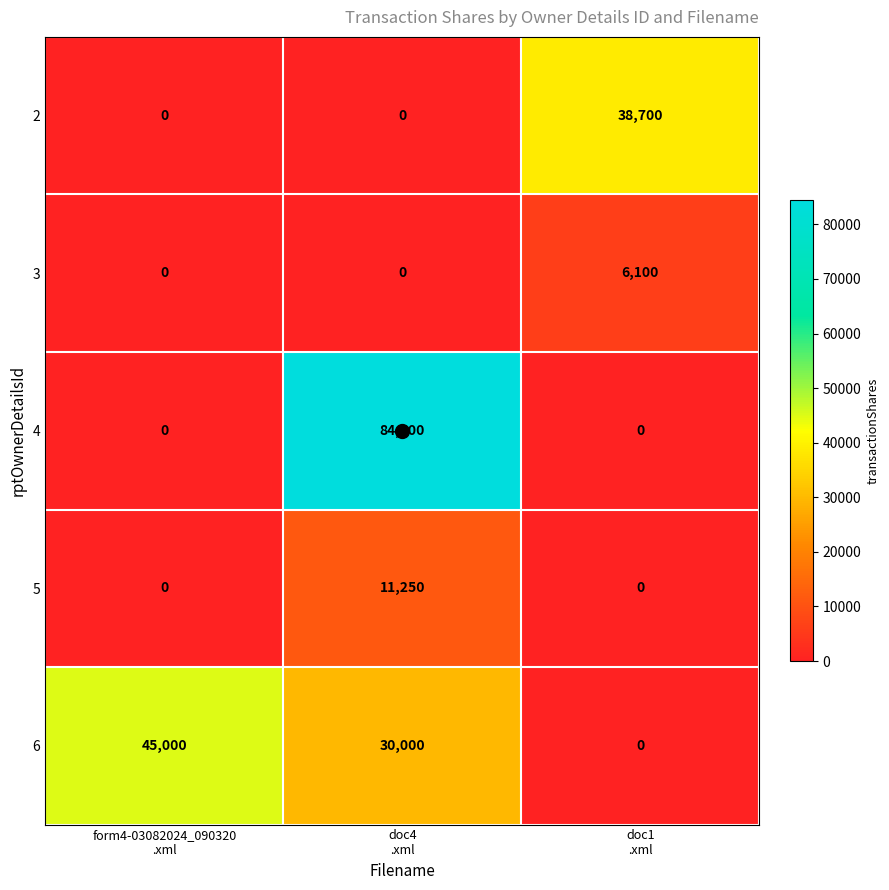

List the series in order of their peak value, highest first.

4, 6, 2, 5, 3